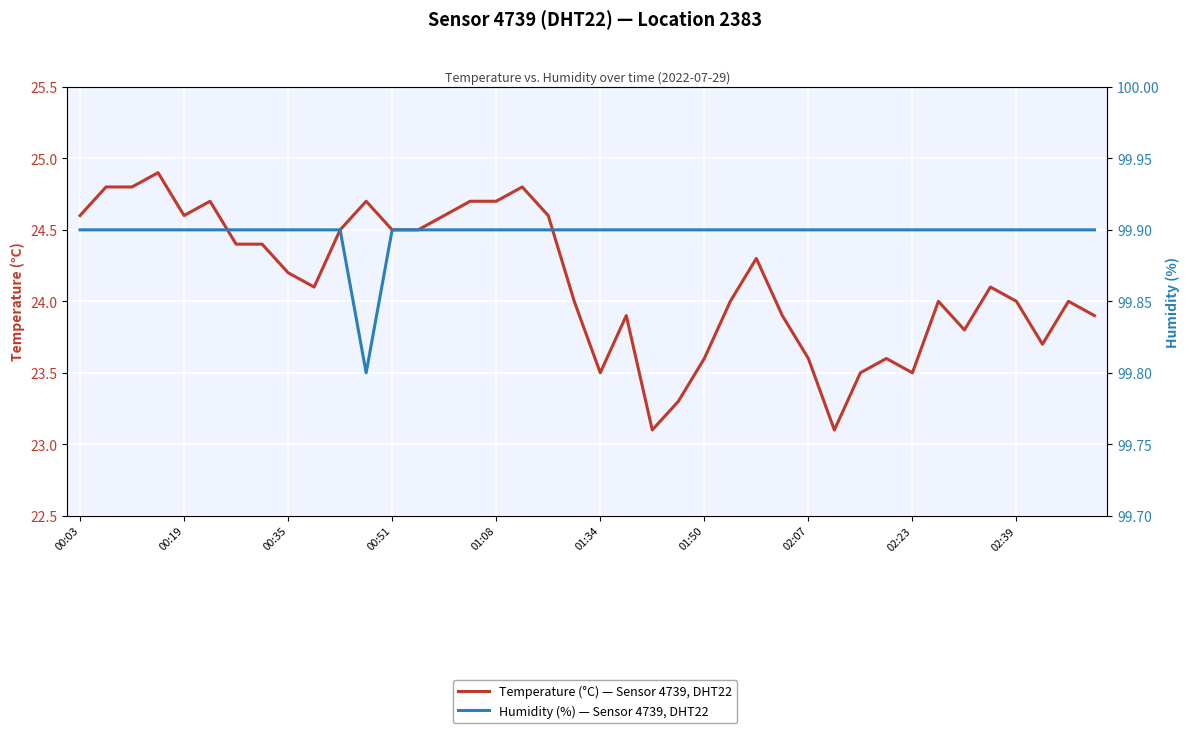

True or false: Humidity (%) — Sensor 4739, DHT22, Location 2383 and Temperature (°C) — Sensor 4739, DHT22, Location 2383 intersect in this chart.

False